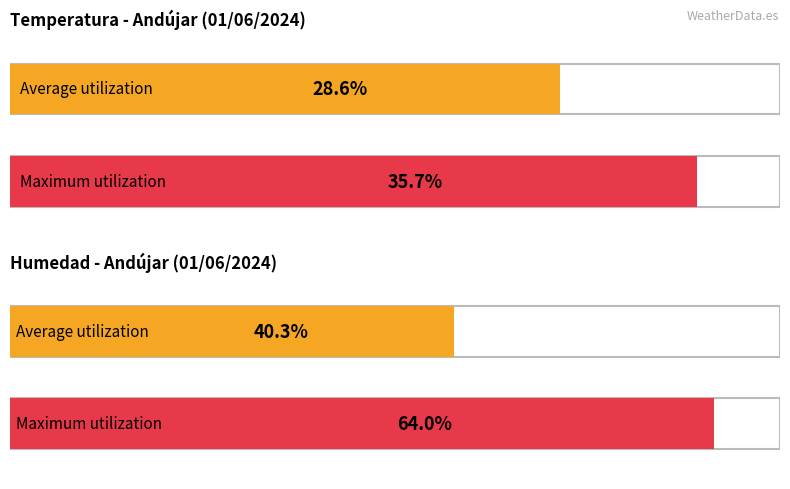

What are all the series names shown in the legend?

Temperatura (ºC), Humedad (%)